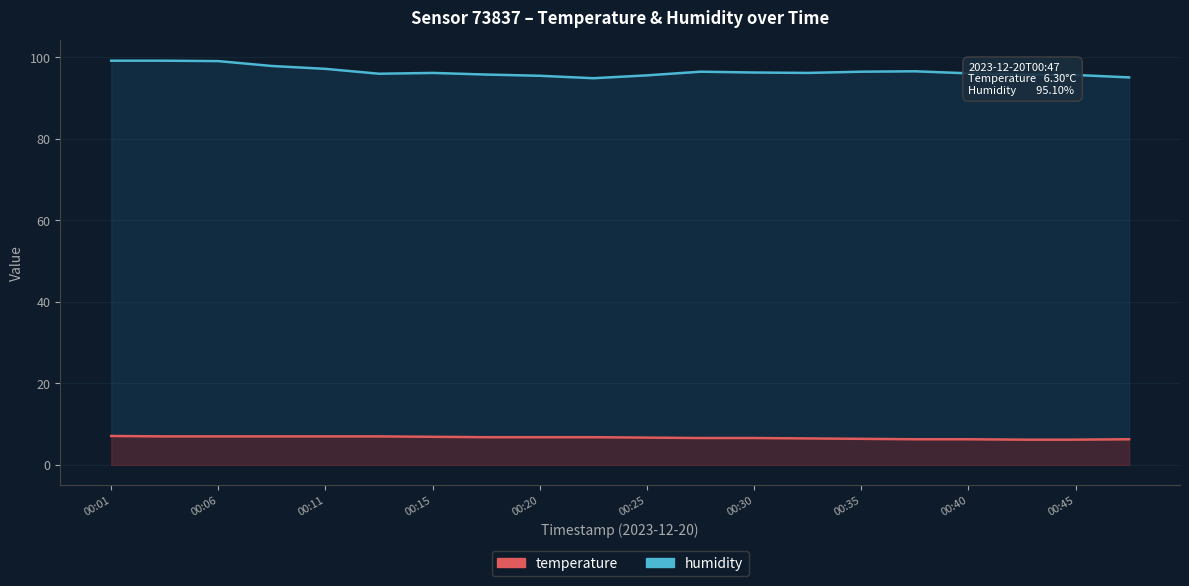

At which label does humidity first exceed 96?

00:01